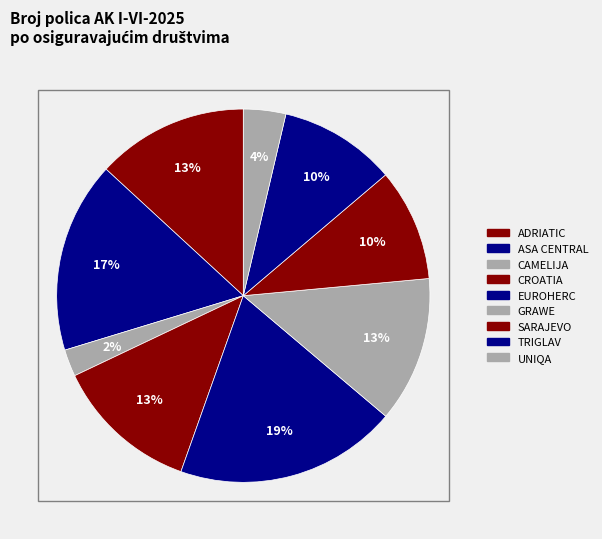

Count the number of slices in the pie.

9